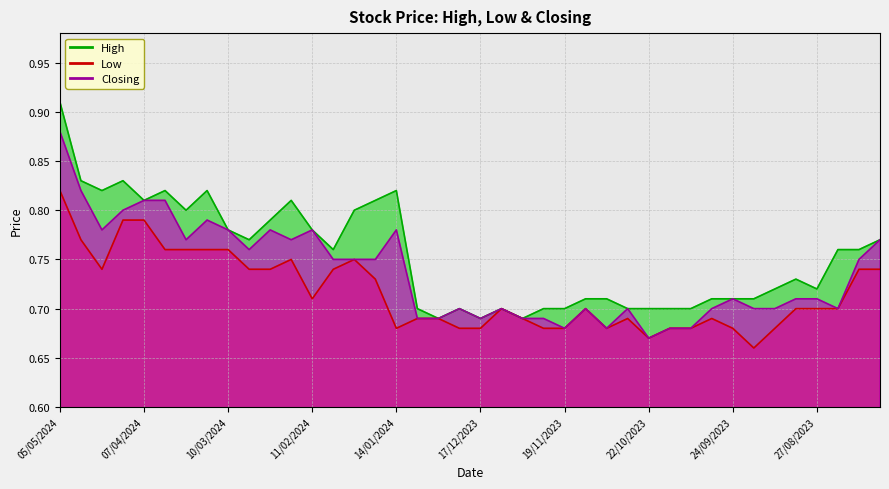

Read the Closing value at 27/08/2023.

0.7